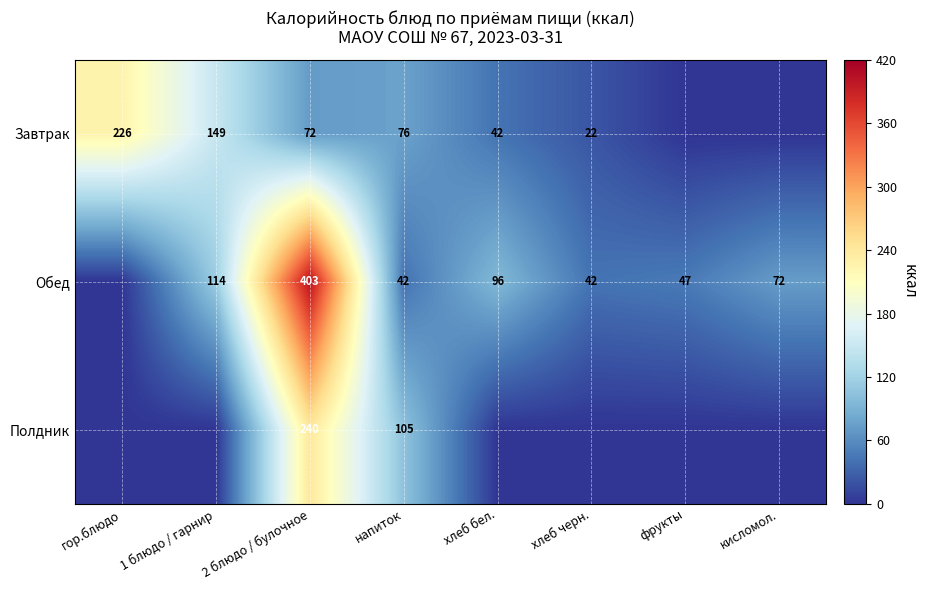

What is the difference between the Обед values at 1 блюдо / гарнир and напиток?

72